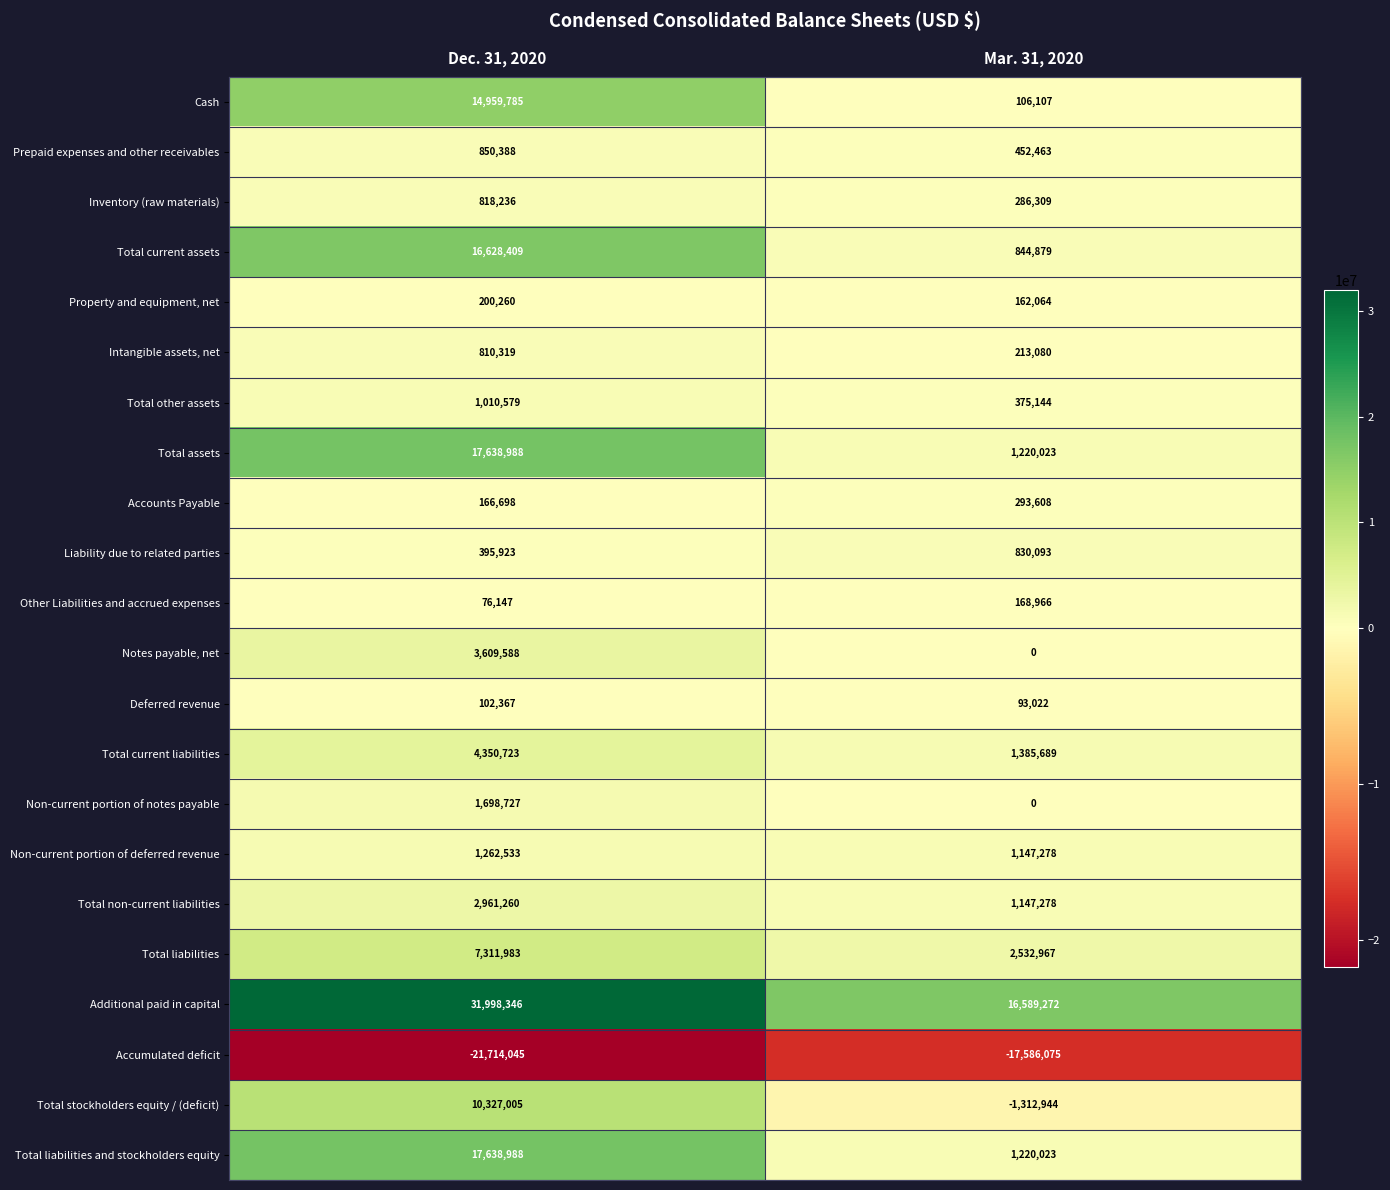

What value does the Other Liabilities and accrued expenses series have at Mar. 31, 2020, to the nearest 50?

168950